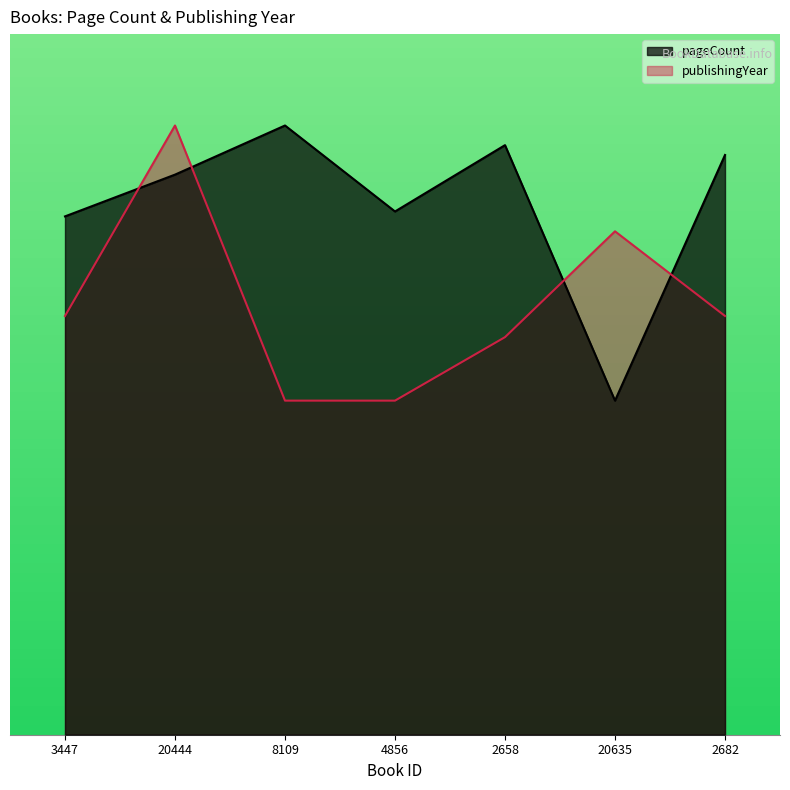

Where is the first local maximum for pageCount?

8109